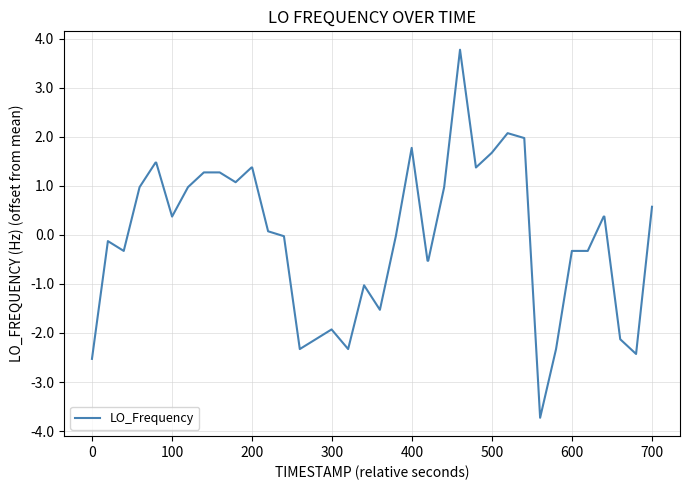

What is the smallest value displayed?

-3.7